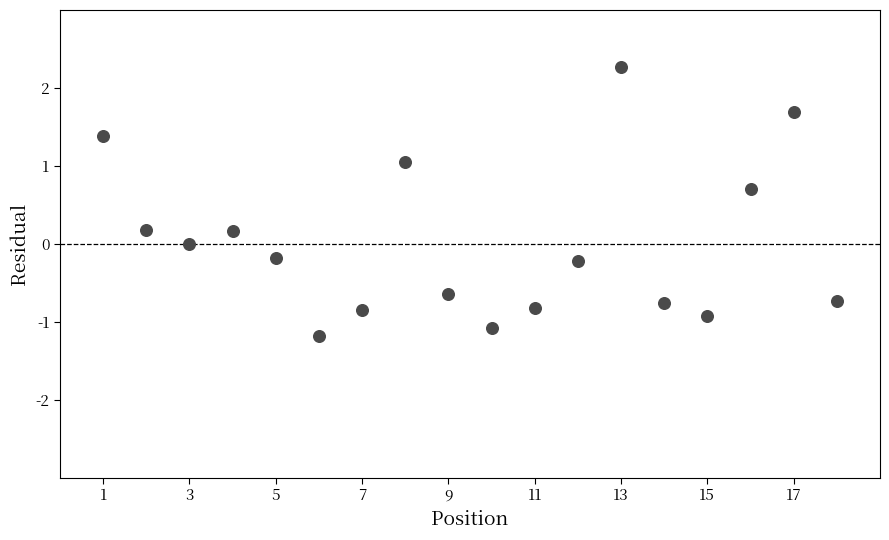

What is the range of X values (max minus min)?

17.0